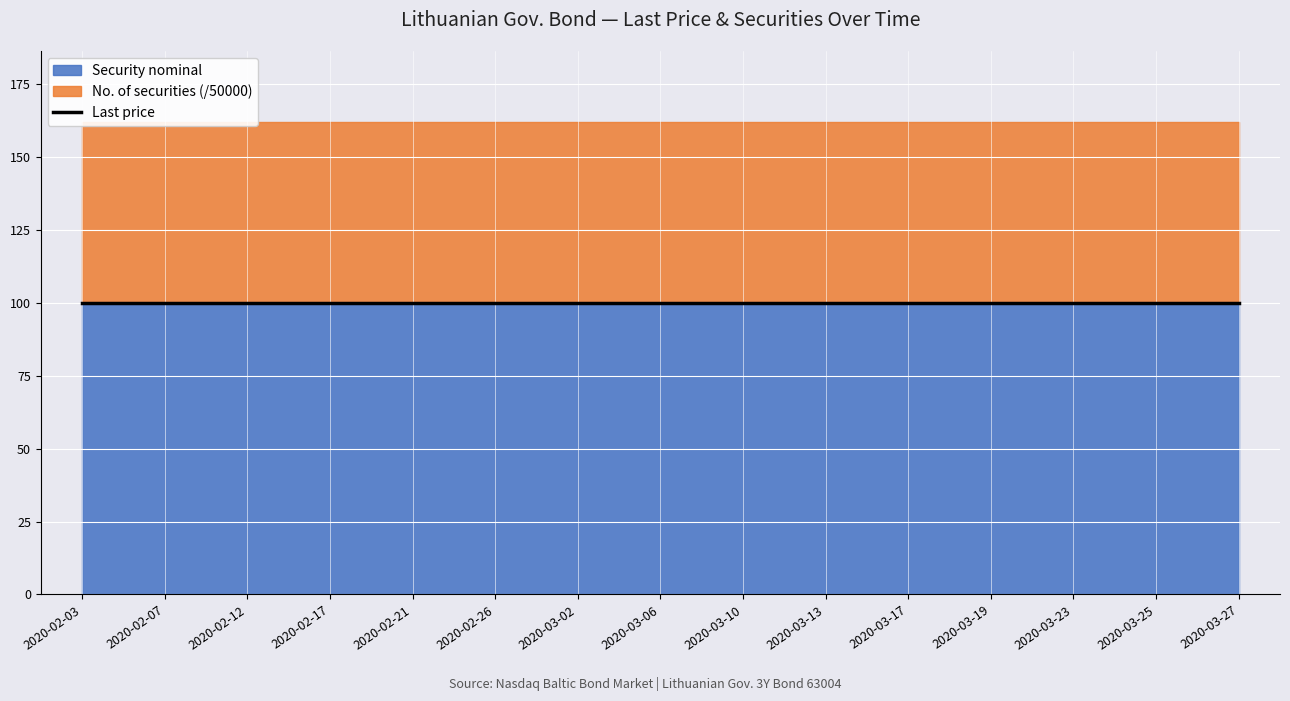

At which category does the chart reach its peak across all series?

2020-02-03